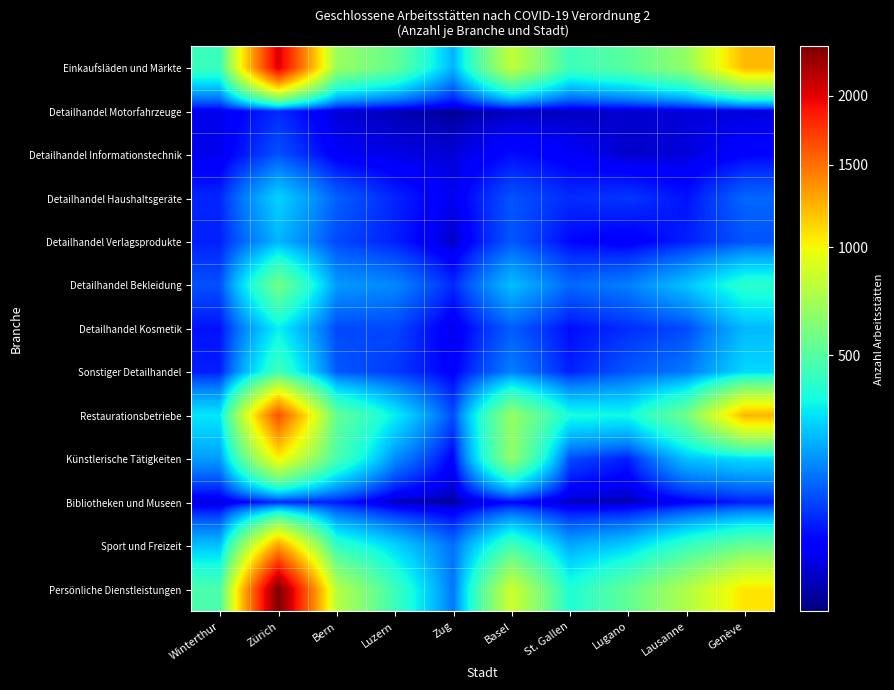

Rank the series by their maximum value, from highest to lowest.

Persönliche Dienstleistungen, Einkaufsläden und Märkte, Restaurationsbetriebe, Sport und Freizeit, Künstlerische Tätigkeiten, Detailhandel Bekleidung, Sonstiger Detailhandel, Detailhandel Kosmetik, Detailhandel Haushaltsgeräte, Detailhandel Verlagsprodukte, Detailhandel Informationstechnik, Detailhandel Motorfahrzeuge, Bibliotheken und Museen